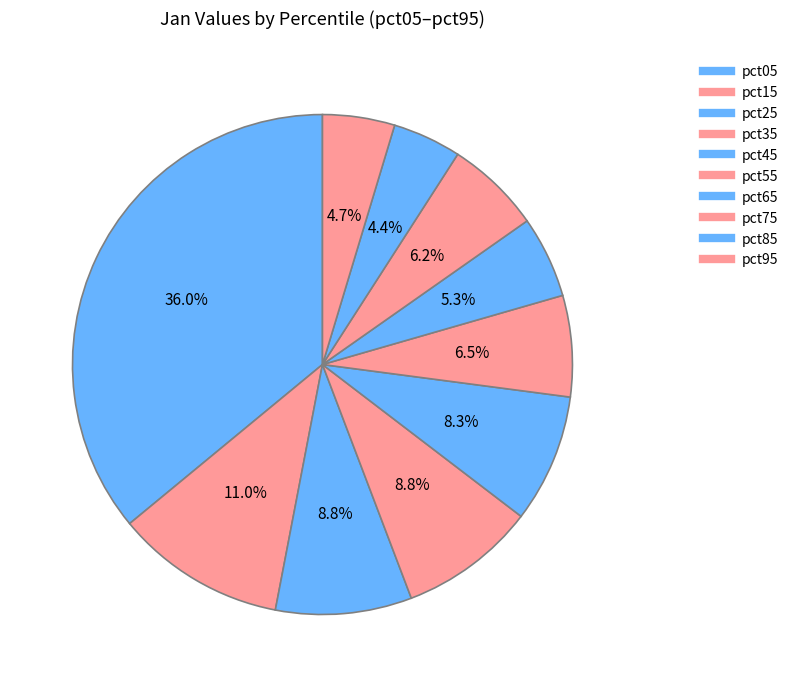

To the nearest percent, what is the combined percentage of pct35 and pct55?

15%